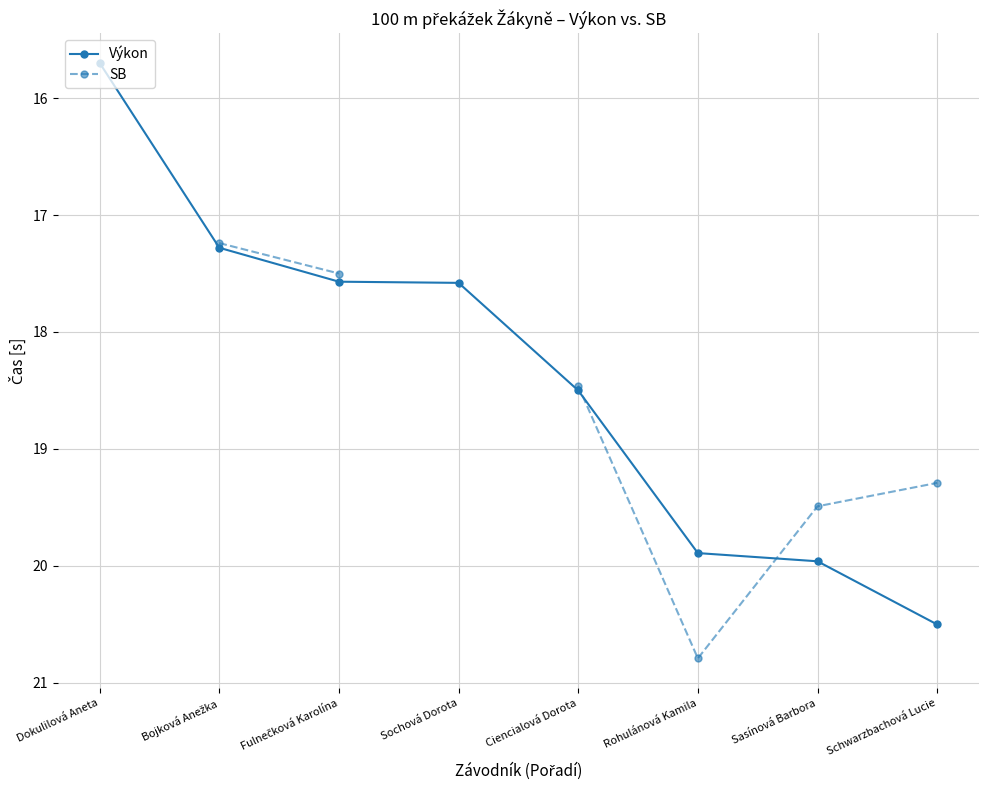

What is the sum of the Výkon values at Schwarzbachová Lucie and Dokulilová Aneta?

36.2